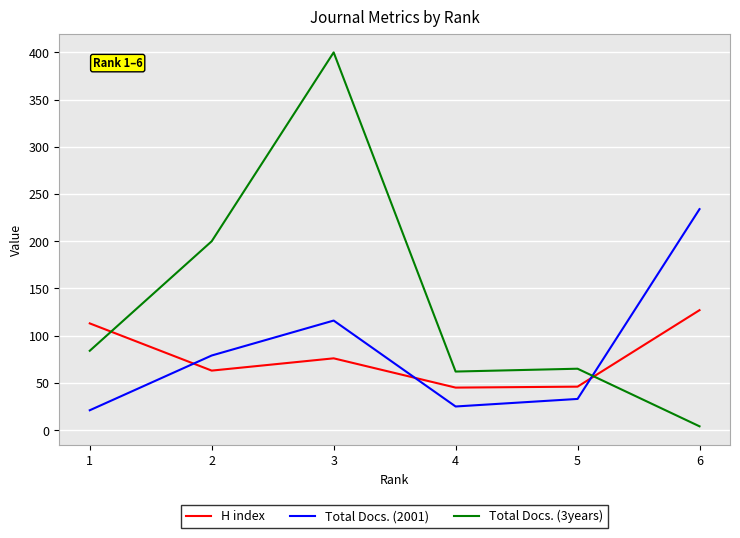

List the series in order of their peak value, lowest first.

H index, Total Docs. (2001), Total Docs. (3years)